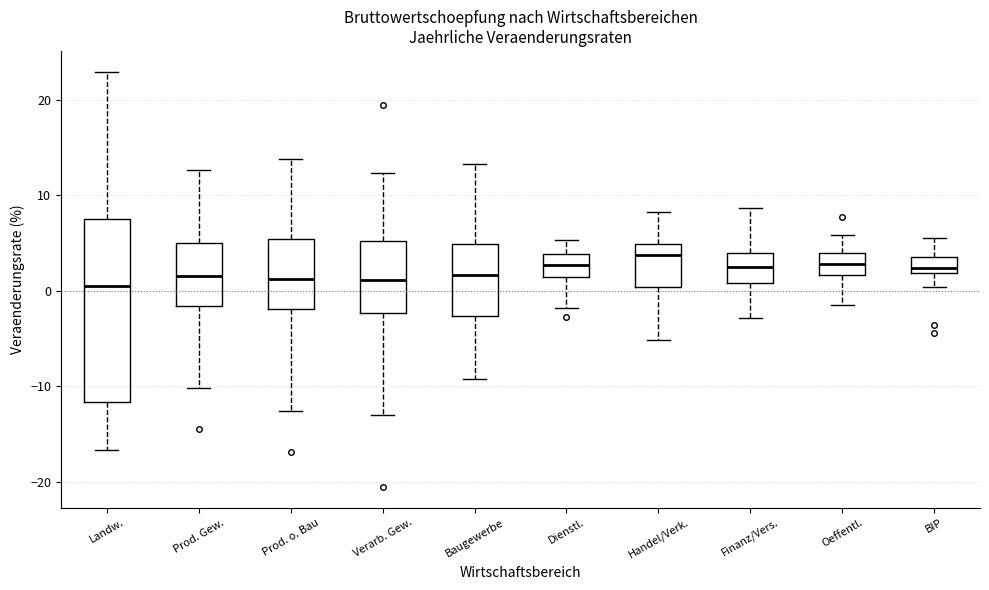

Reading left to right, transcribe this box plot: for each box, give where its median line is, the range the box spans, and where its two whiskers end, as read against the y-axis. The values are not printed on the chart, so give them approximately, as read against the axis.

Landw.: median 1, box -12 to 8, whiskers -17 to 23
Prod. Gew.: median 2, box -2 to 5, whiskers -10 to 13
Prod. o. Bau: median 1, box -2 to 5, whiskers -13 to 14
Verarb. Gew.: median 1, box -2 to 5, whiskers -13 to 12
Baugewerbe: median 2, box -3 to 5, whiskers -9 to 13
Dienstl.: median 3, box 1 to 4, whiskers -2 to 5
Handel/Verk.: median 4, box 0 to 5, whiskers -5 to 8
Finanz/Vers.: median 3, box 1 to 4, whiskers -3 to 9
Oeffentl.: median 3, box 2 to 4, whiskers -1 to 6
BIP: median 2 (just above the box's lower edge), box 2 to 4, whiskers 0 to 6